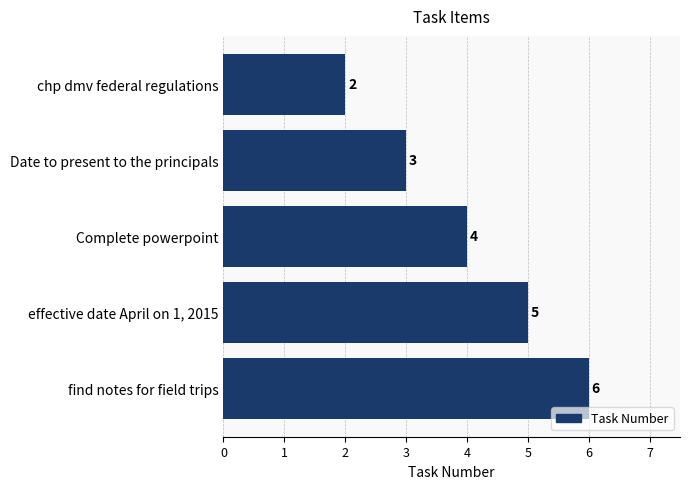

What is the difference between the maximum and minimum values?

4